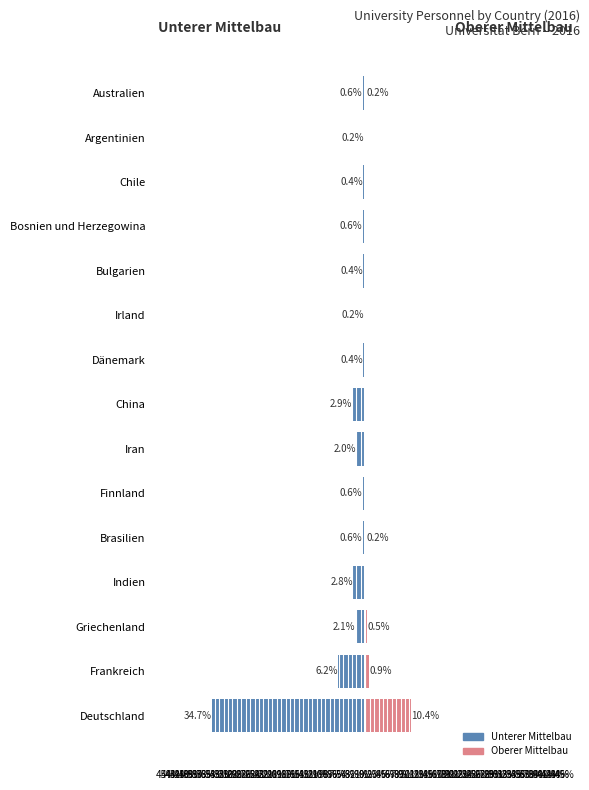

Reading right to left, what are all the values shown in this chart?

Unterer Mittelbau: -0.6	-0.2	-0.4	-0.6	-0.4	-0.2	-0.4	-2.9	-2.0	-0.6	-0.6	-2.8	-2.1	-6.2	-34.7
Oberer Mittelbau: 0.2	0.0	0.0	0.0	0.0	0.1	0.0	0.1	0.1	0.0	0.2	0.0	0.5	0.9	10.4